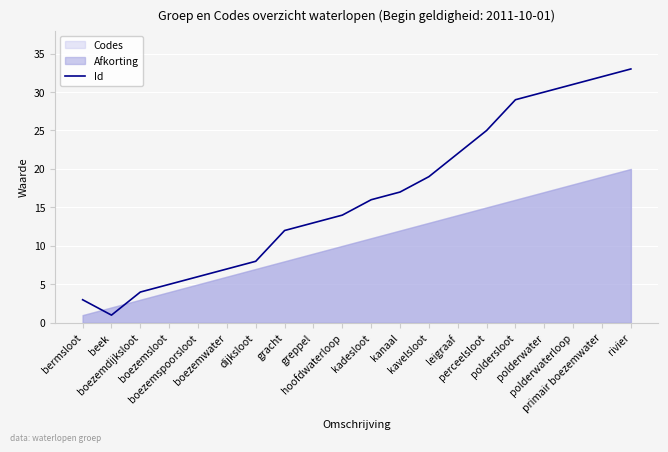

What is the difference between the maximum and minimum values?

32